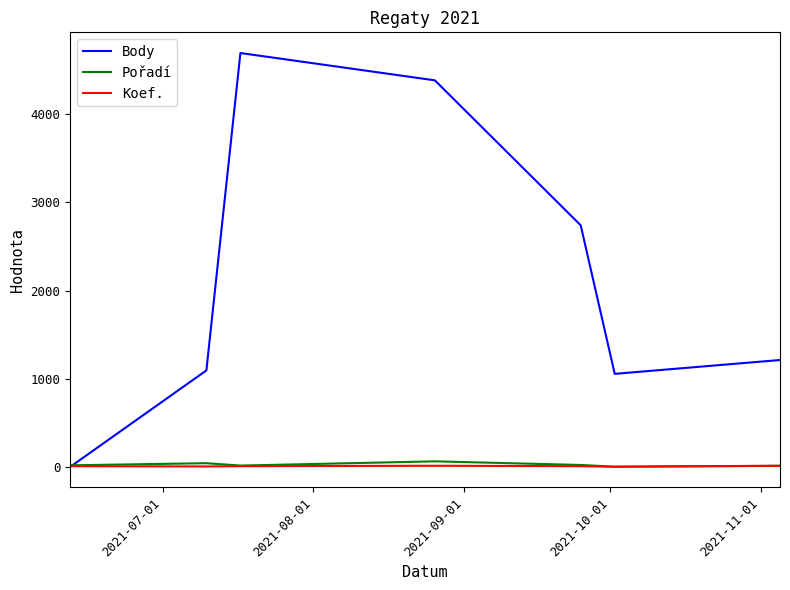

Which series has the widest spread of values?

Body